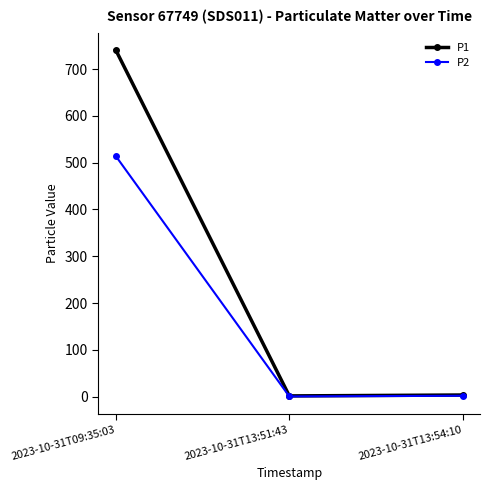

What is the maximum value shown in the chart?

741.0